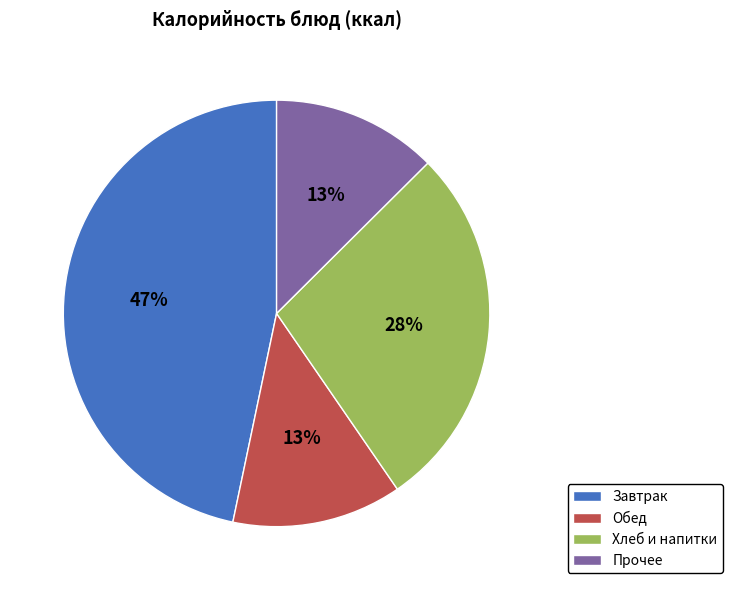

How many segments does this pie chart have?

4